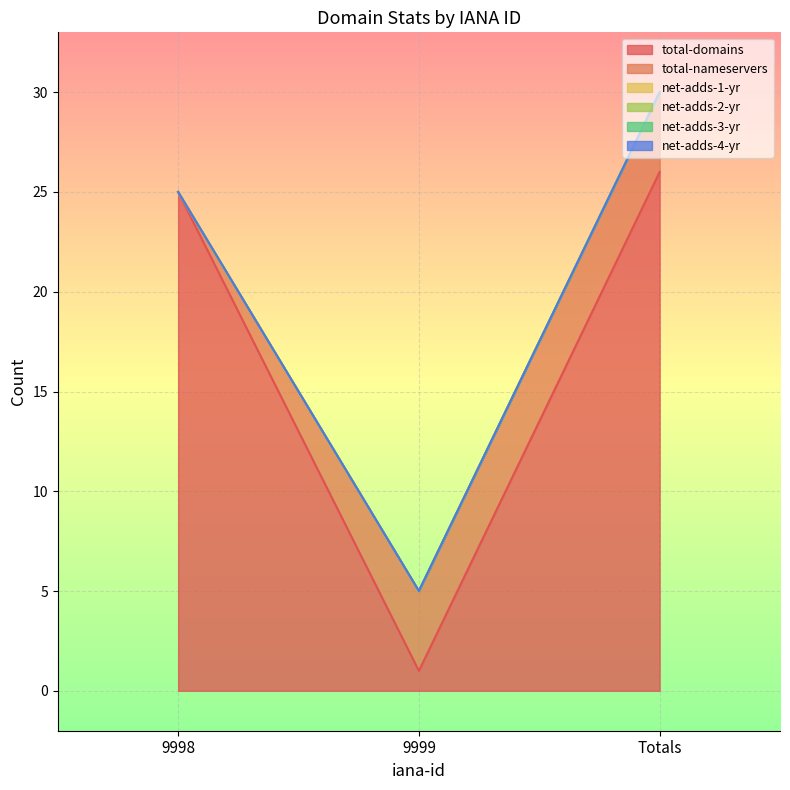

How many categories are shown in the chart?

3